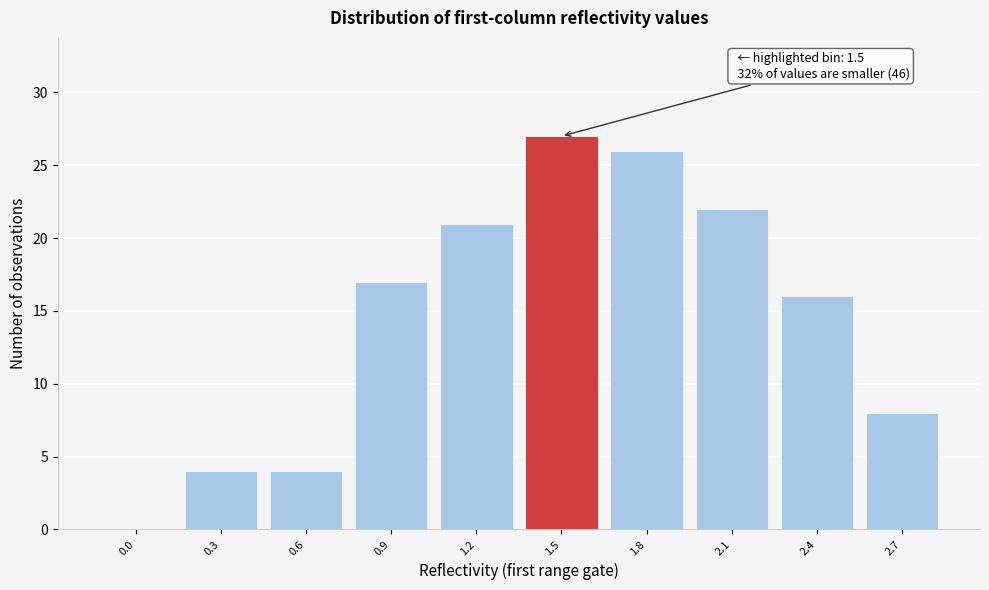

What is the sum of all values?

145